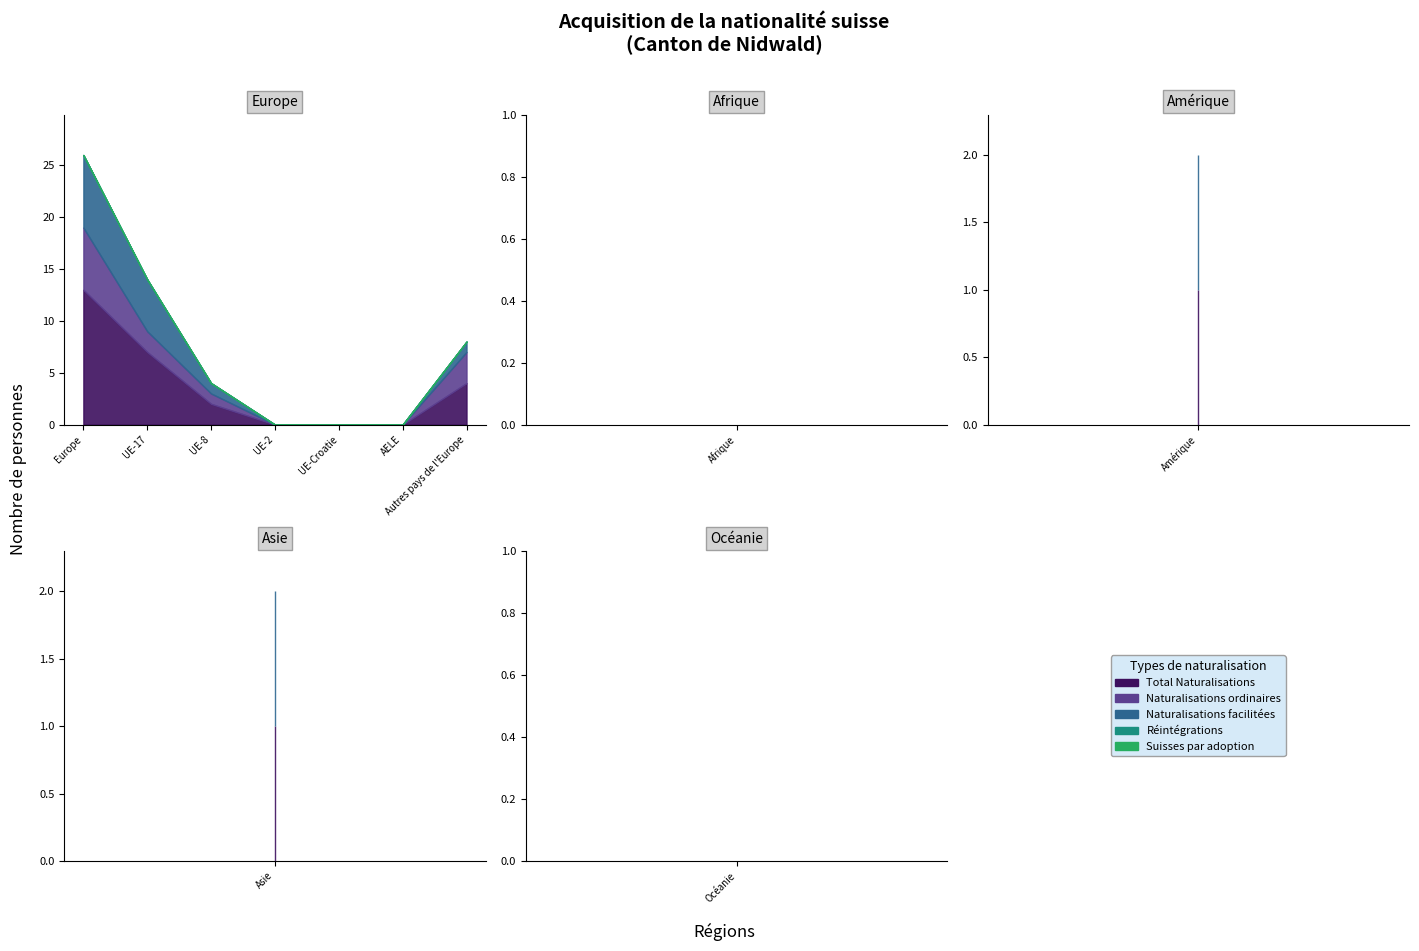

What are all the series names shown in the legend?

Total Naturalisations, Naturalisations ordinaires, Naturalisations facilitées, Réintégrations, Suisses par adoption